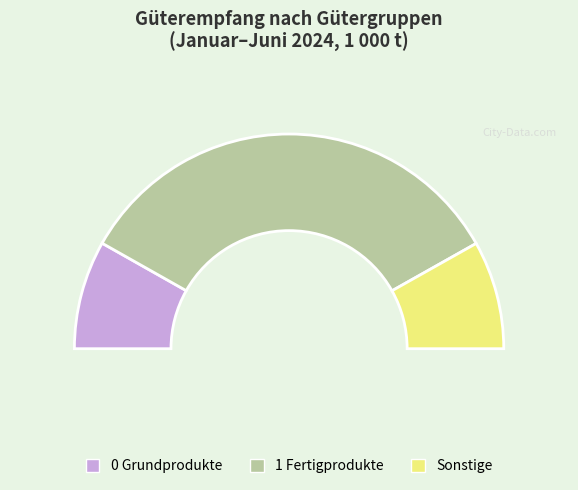

How many segments does this pie chart have?

3